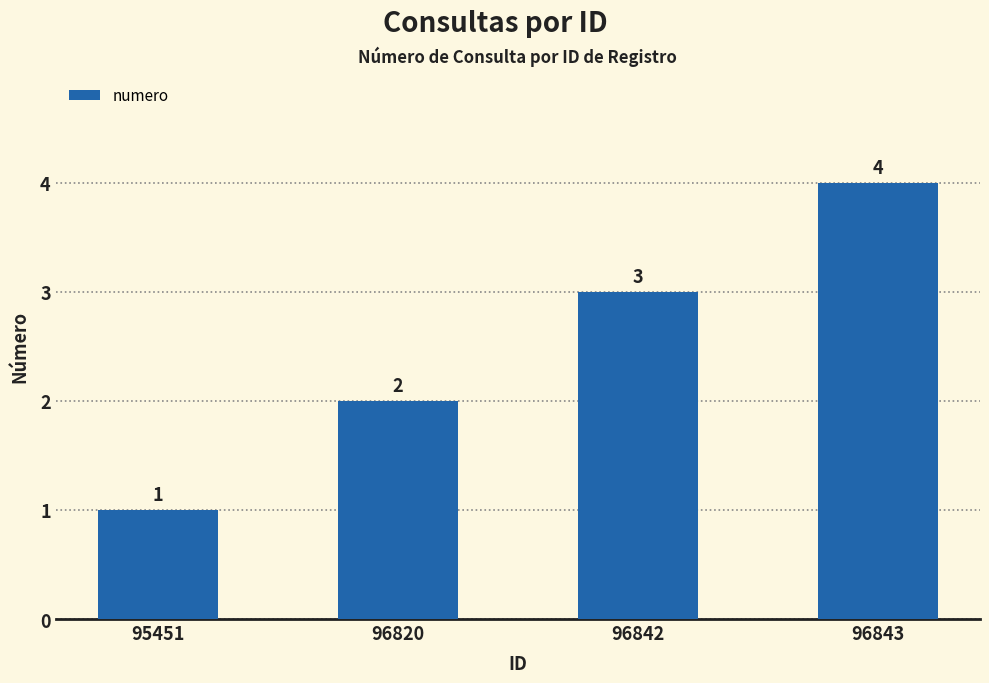

What is the difference between the second highest and second lowest values?

1